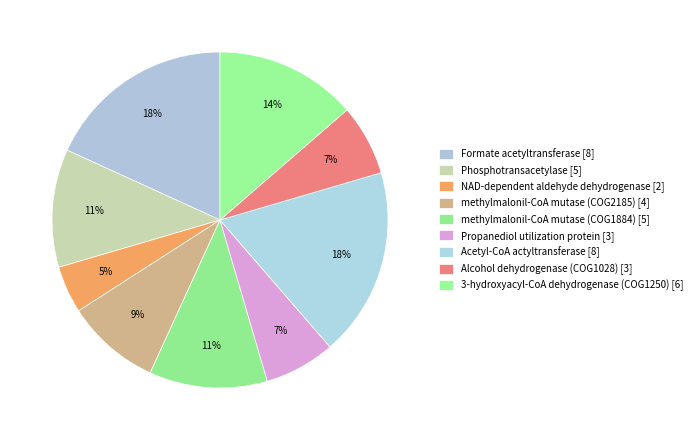

Does Alcohol dehydrogenase (COG1028) represent more than half of the total?

No